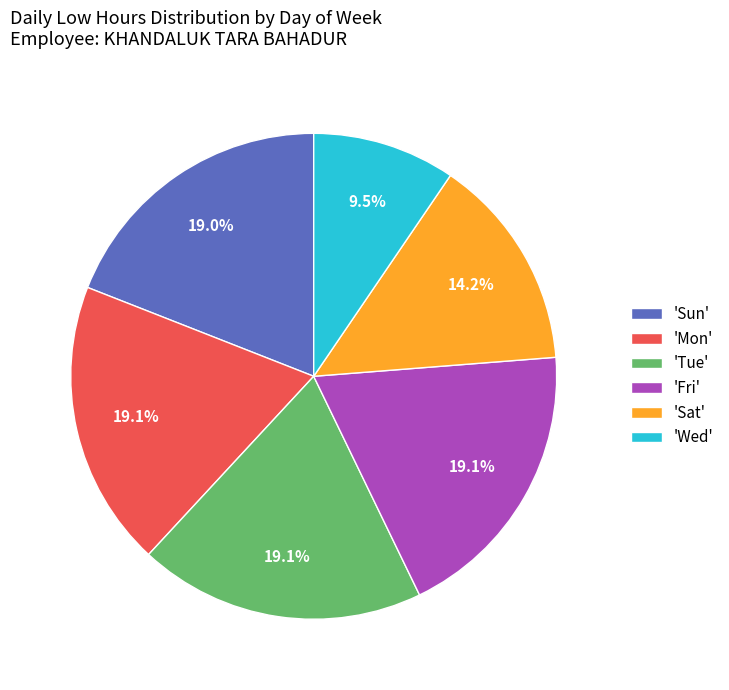

How many segments does this pie chart have?

6